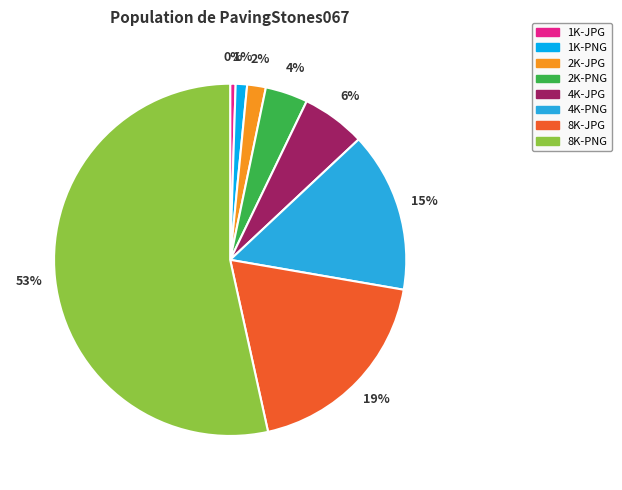

To the nearest percent, what portion does 1K-PNG represent?

1%